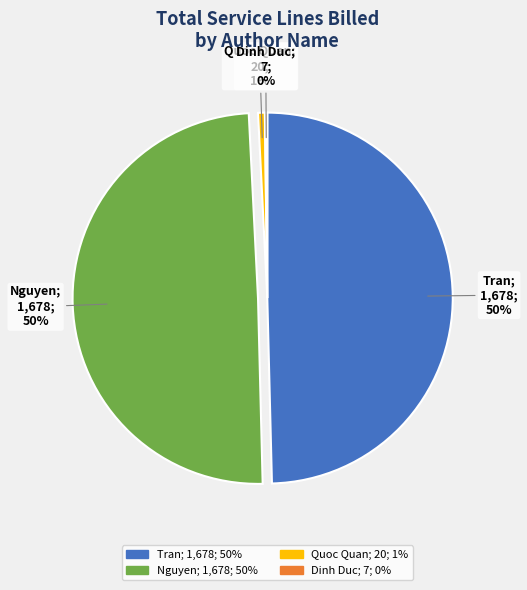

Which has a higher value, Quoc Quan or Nguyen?

Nguyen